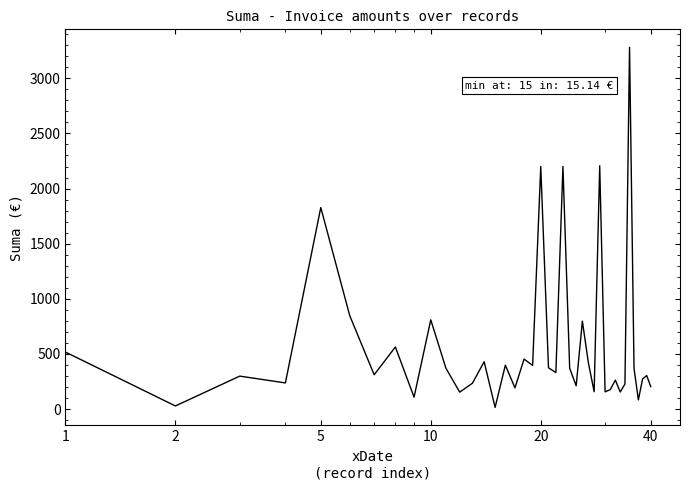

What is the greatest value displayed?

3281.0